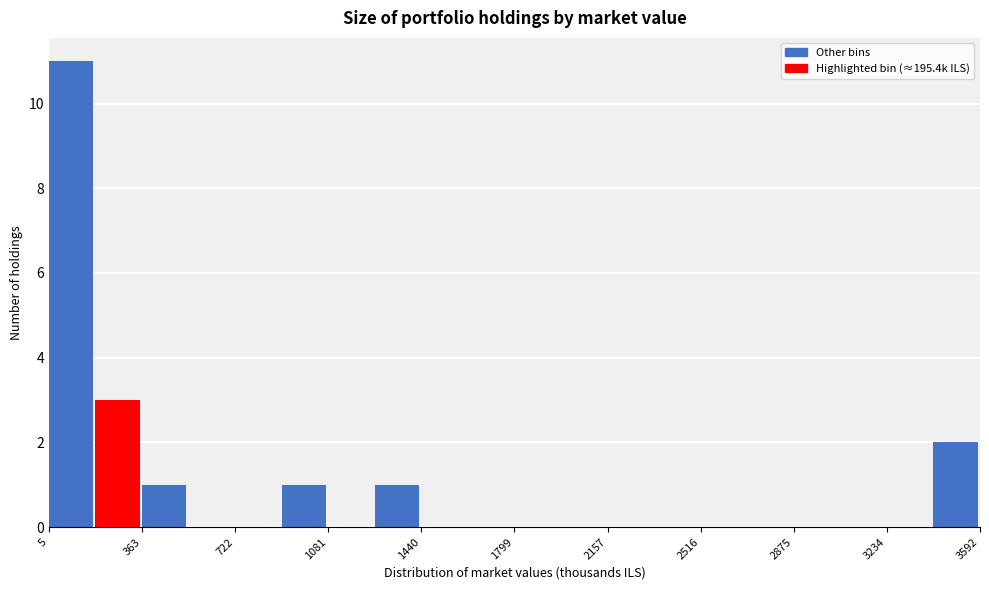

Read against the x-axis, roughly where is the centre of the tallest bar?

100